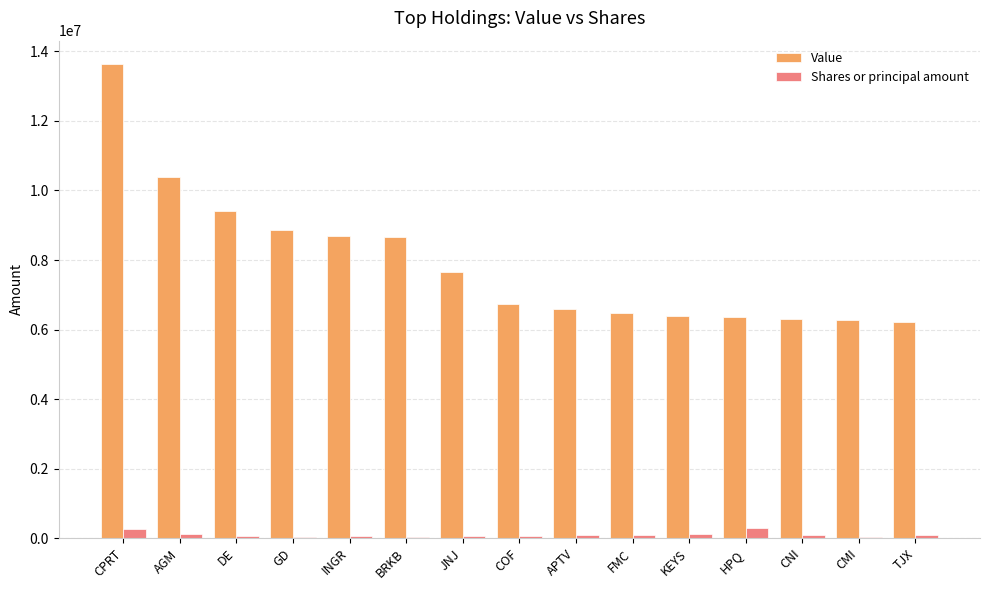

Which series has the largest total across all categories?

Value